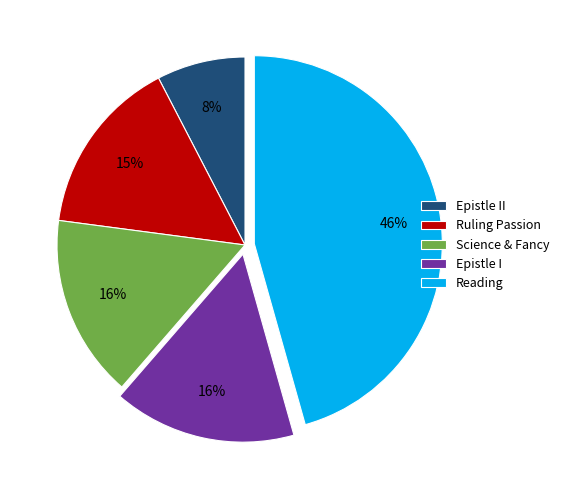

Is it true that Science & Fancy is 2% of the pie?

False